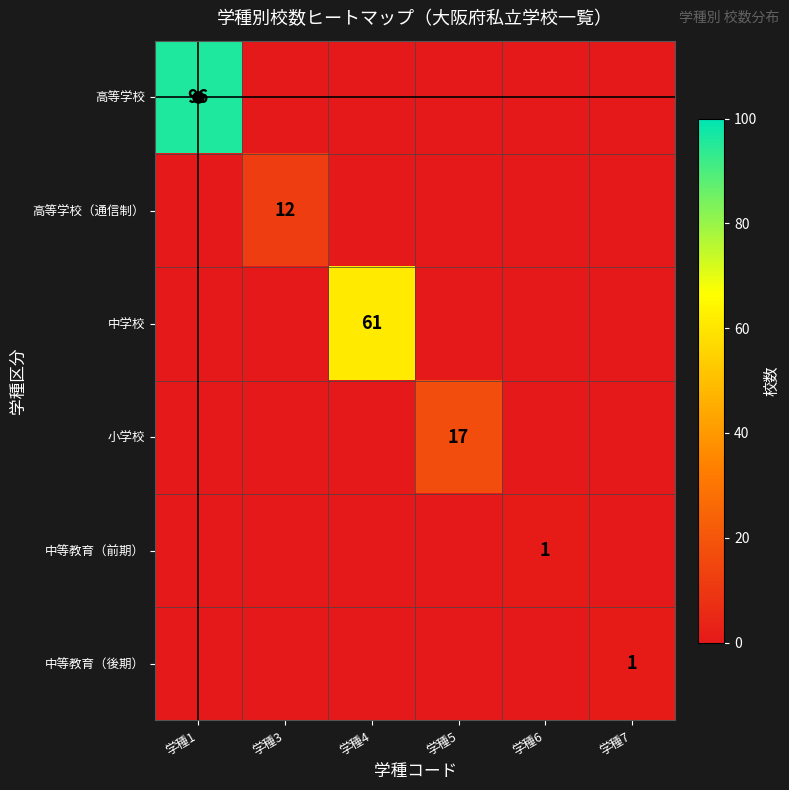

The value of 小学校 at 学種7 is 0. True or false?

True